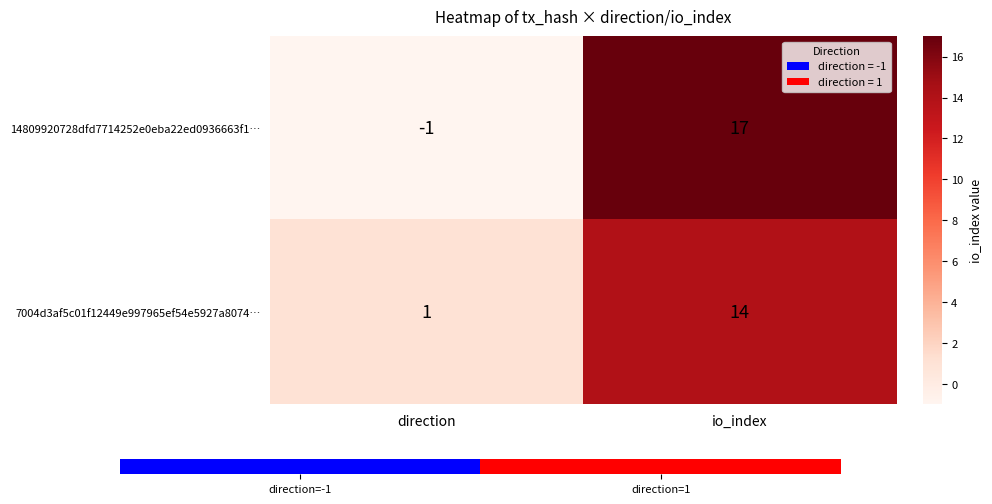

Rank the series at direction from highest to lowest value.

7004d3af5c01f12449e997965ef54e5927a8074…, 14809920728dfd7714252e0eba22ed0936663f1…